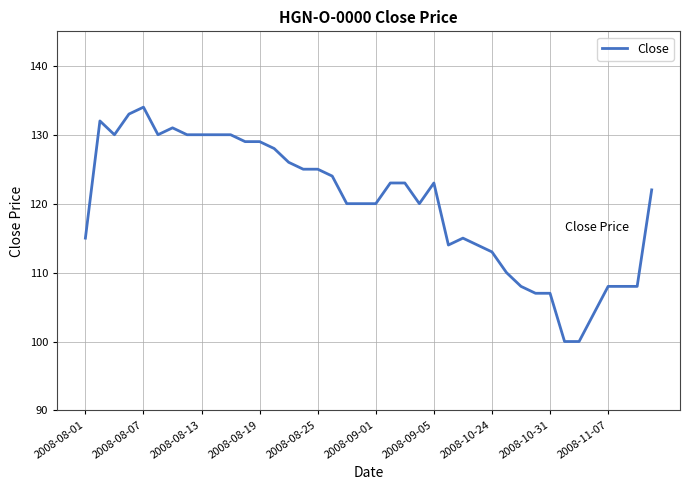

What is the sum of all values?

4798